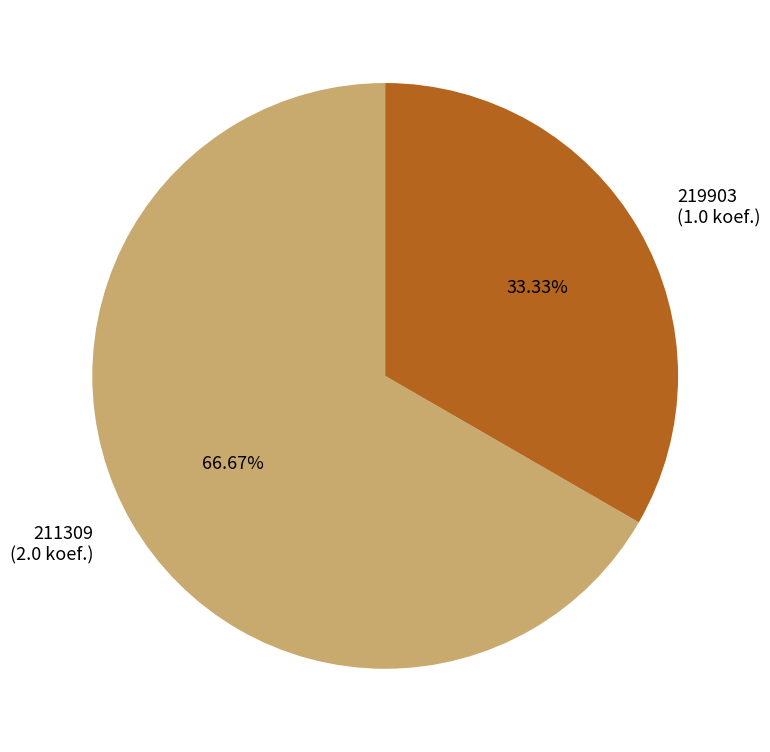

How much of the chart is everything except 211309?

33.3%